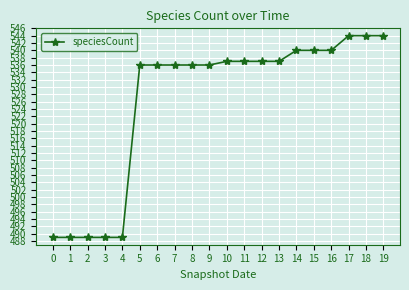

How many values are below 537?

10